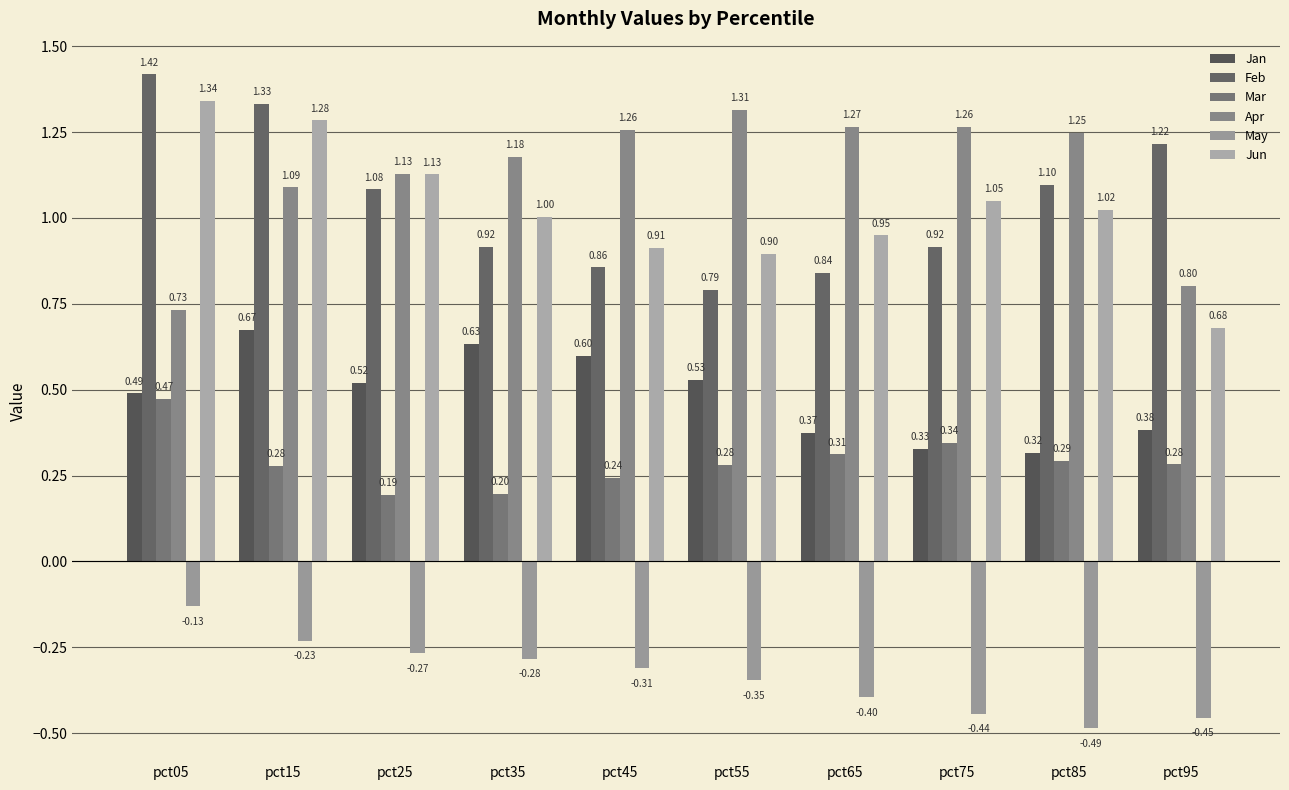

The Feb series shows 0.8 at pct65. True or false?

True